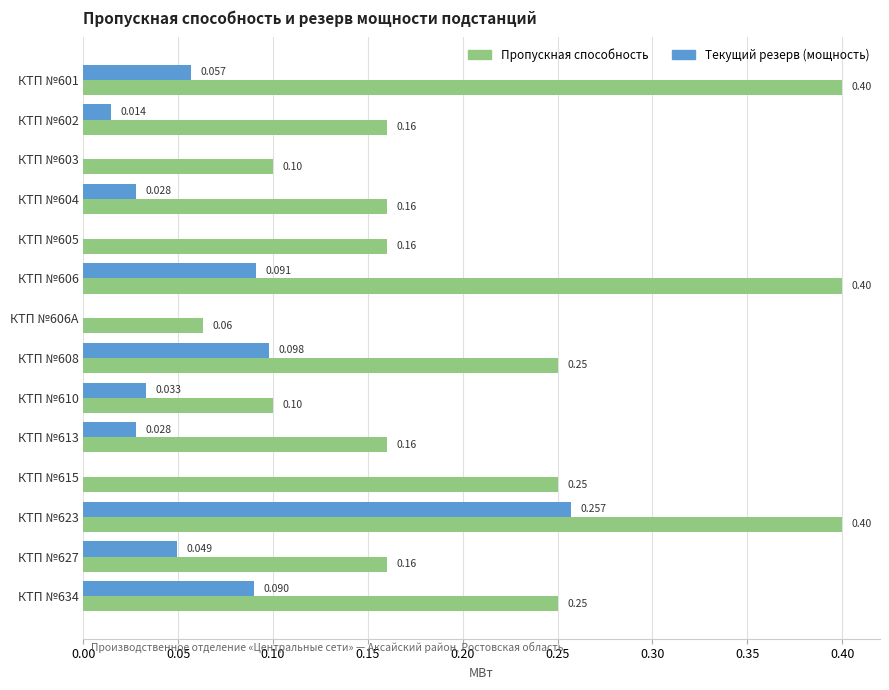

How many distinct data groups are displayed?

2